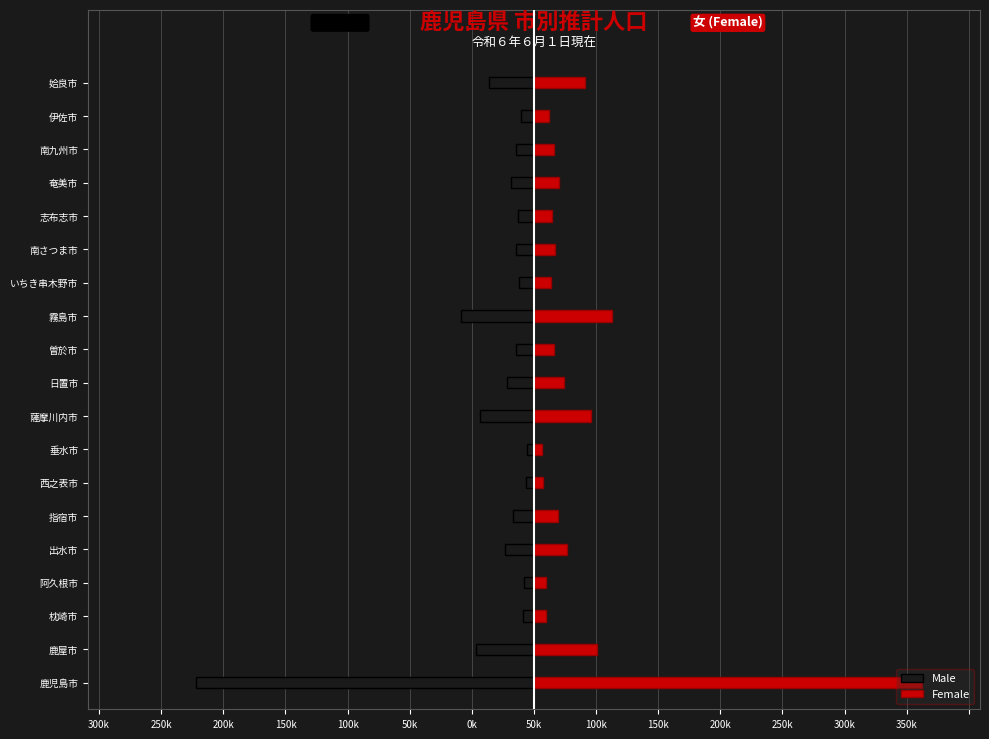

Count the number of categories in the chart.

19